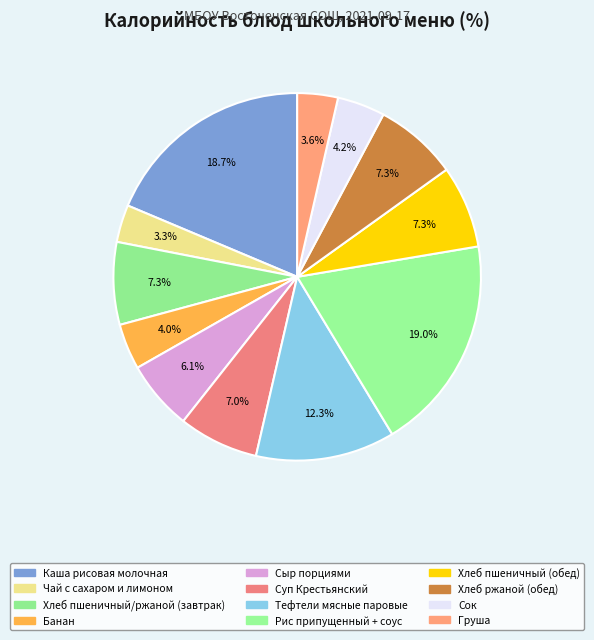

How many segments does this pie chart have?

12